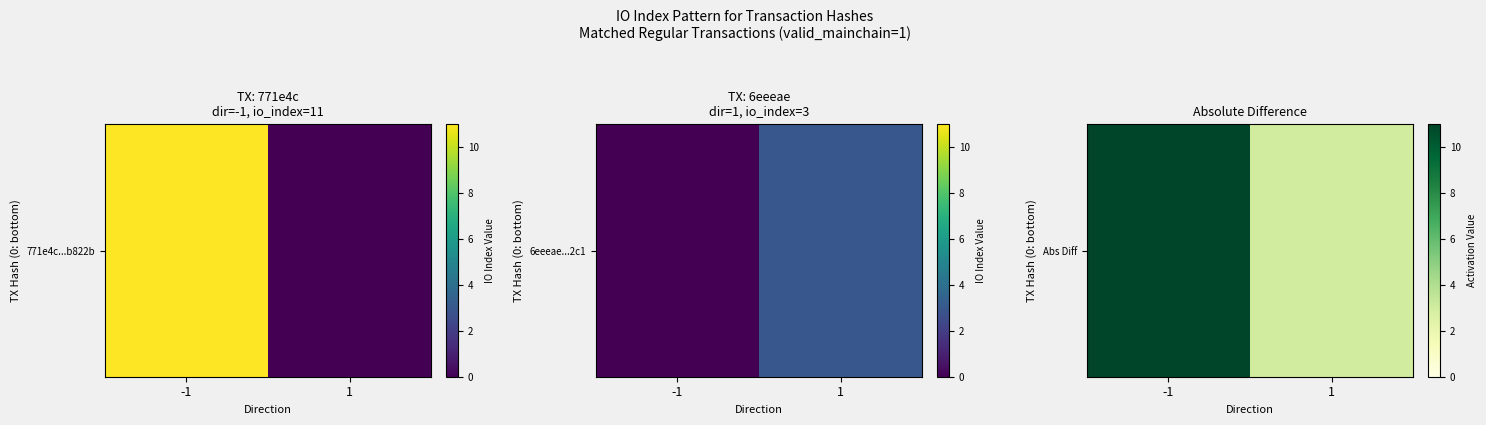

The value at -1 is 11. True or false?

True